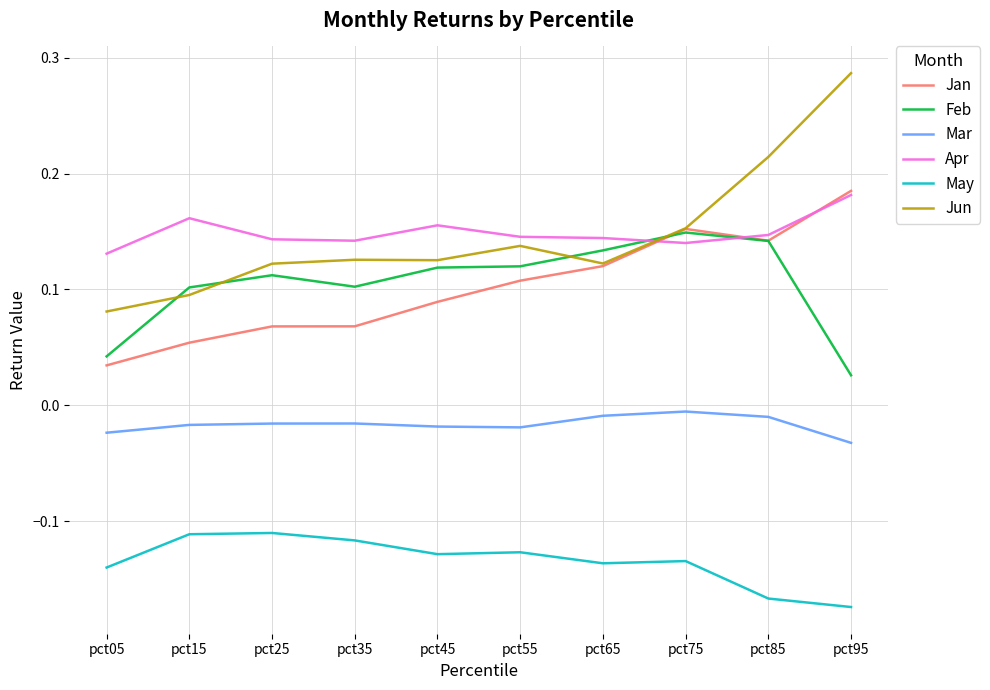

True or false: Feb has a value of 0.1 at pct45.

True